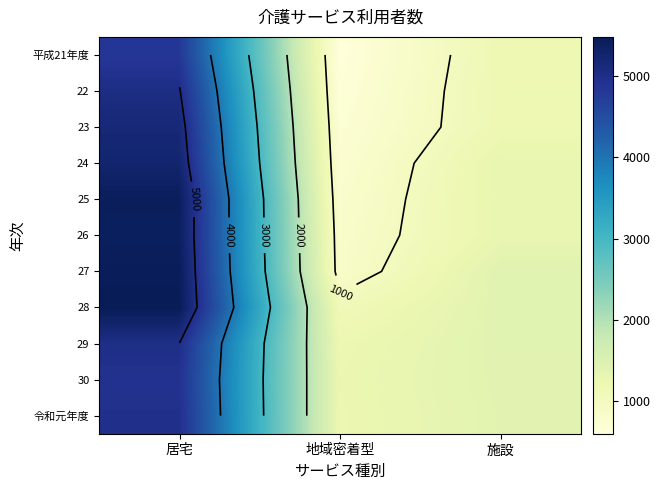

At how many categories does at least one series exceed 3701?

1